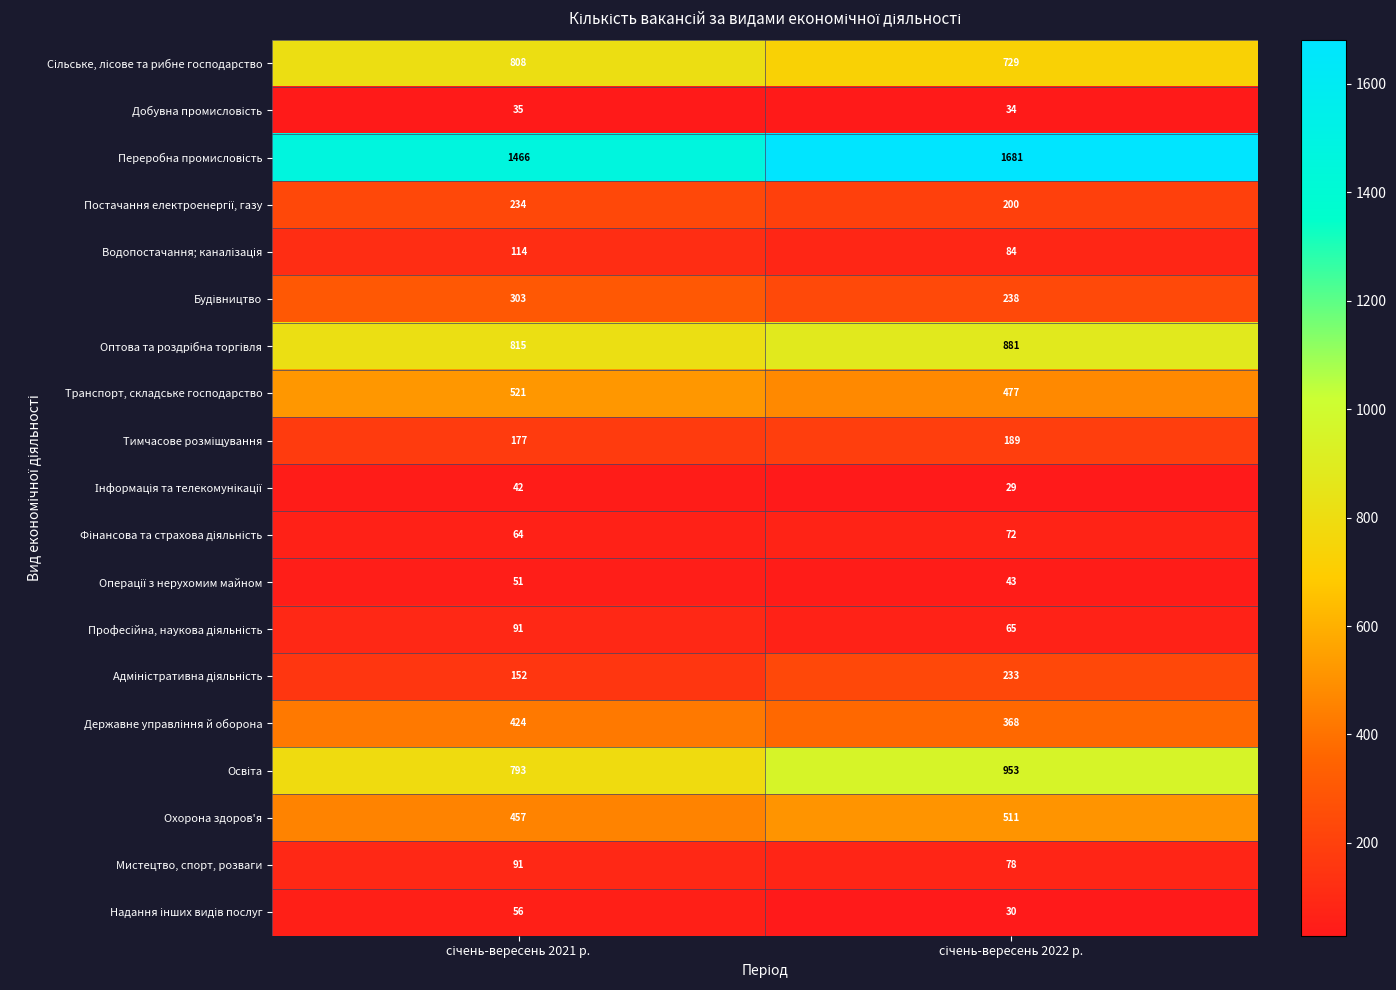

What is the smallest value displayed?

29